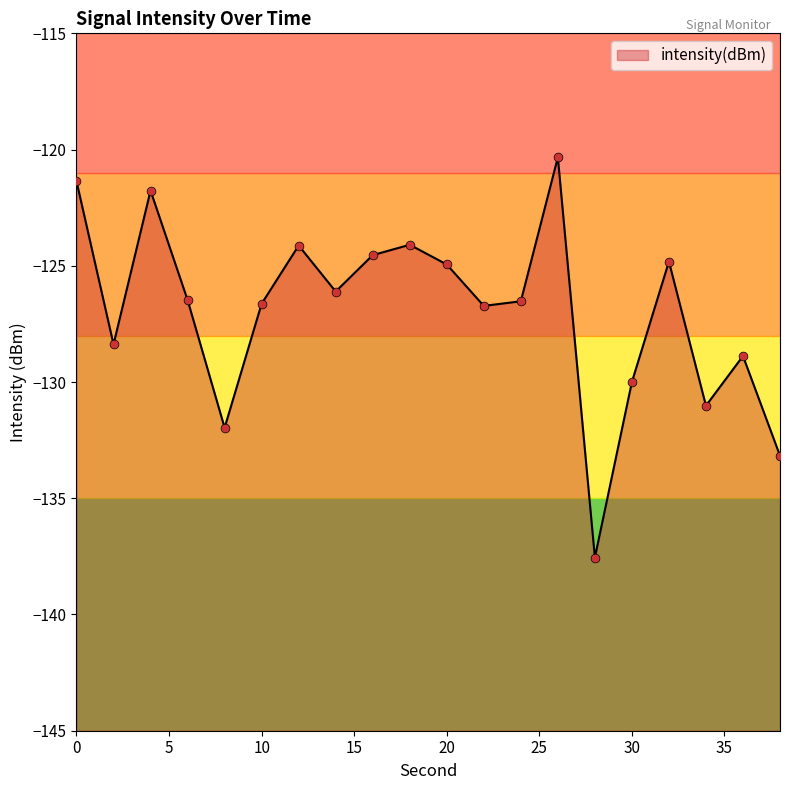

Which has a higher value, 22 or 34?

22